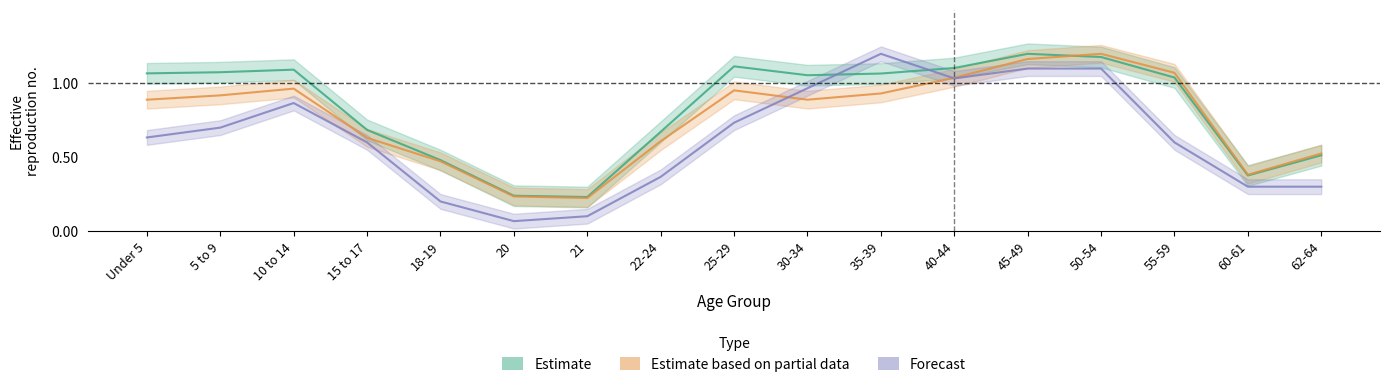

What is the maximum value for National?

1.2